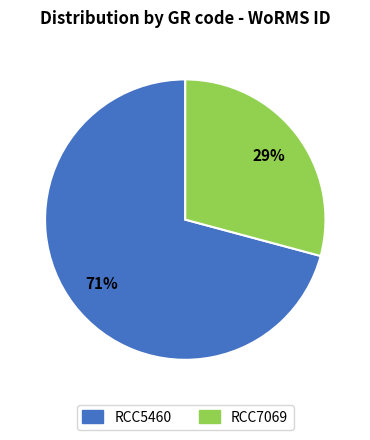

Is RCC7069 the majority of the pie?

No